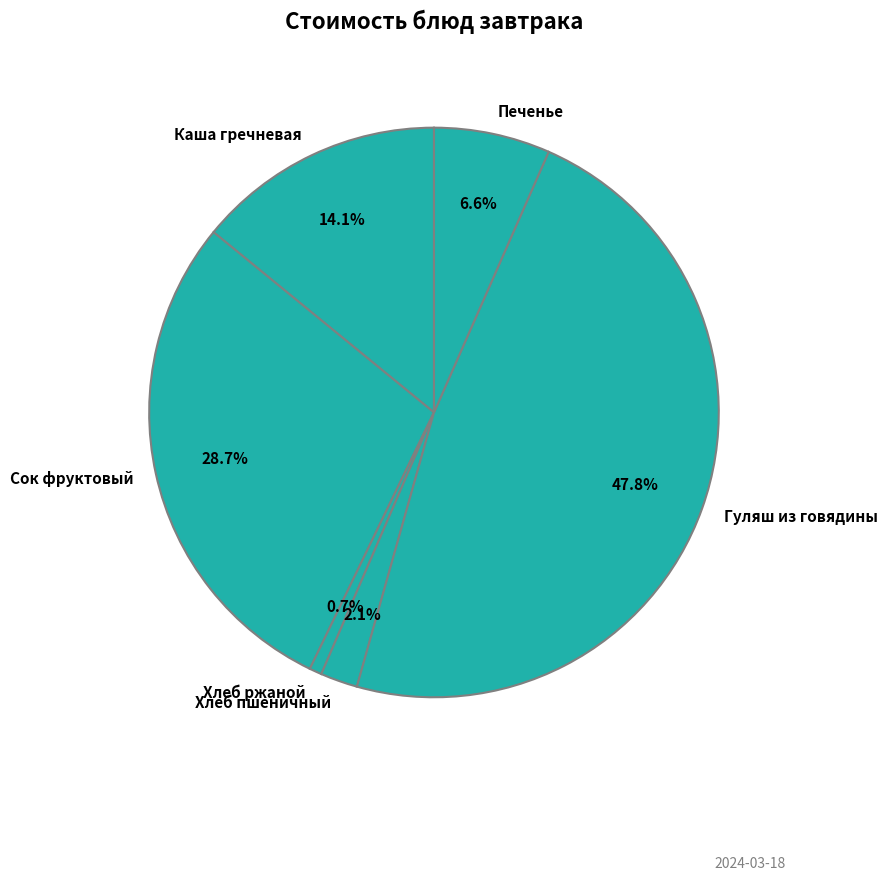

Which category has the smallest portion of the pie?

Хлеб ржаной